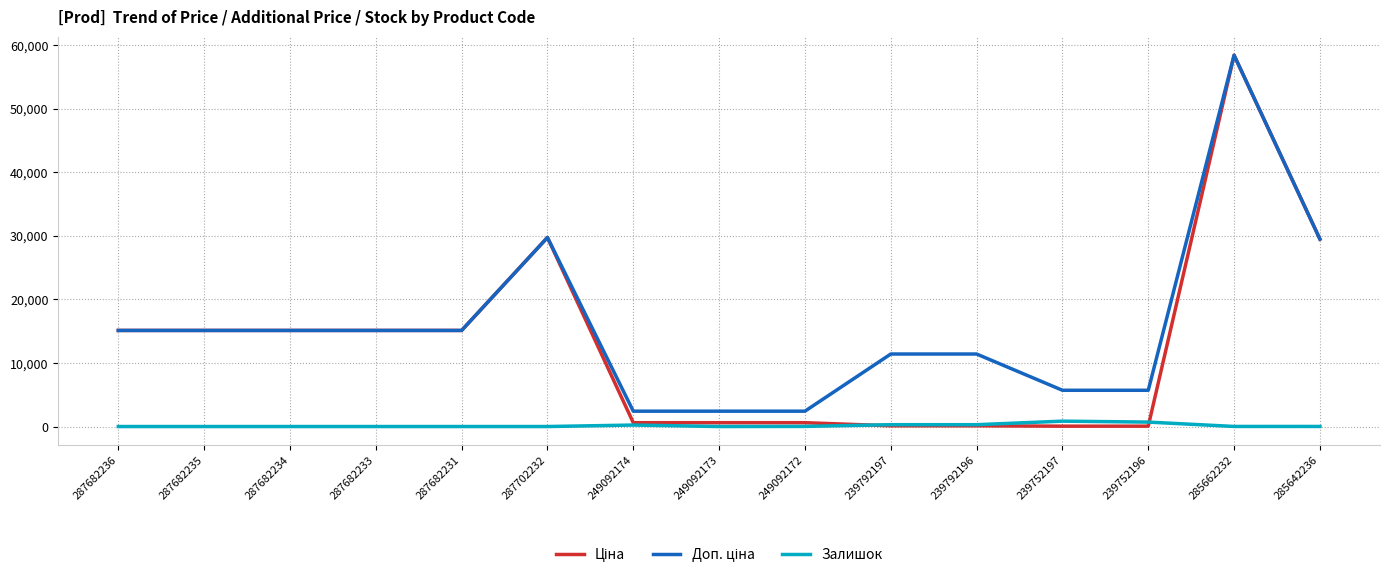

At which category does the chart reach its peak across all series?

285662232